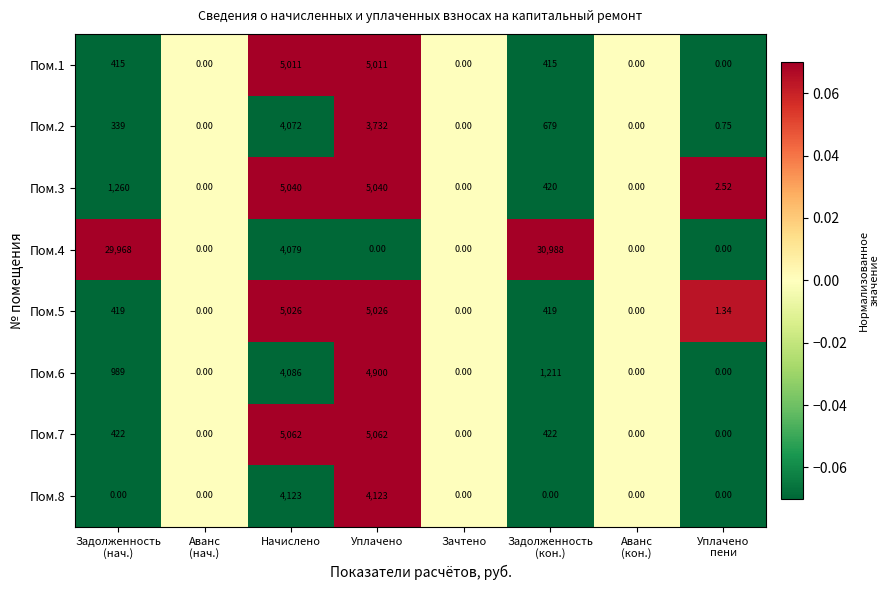

At which category is the sum across all series the highest?

Начислено